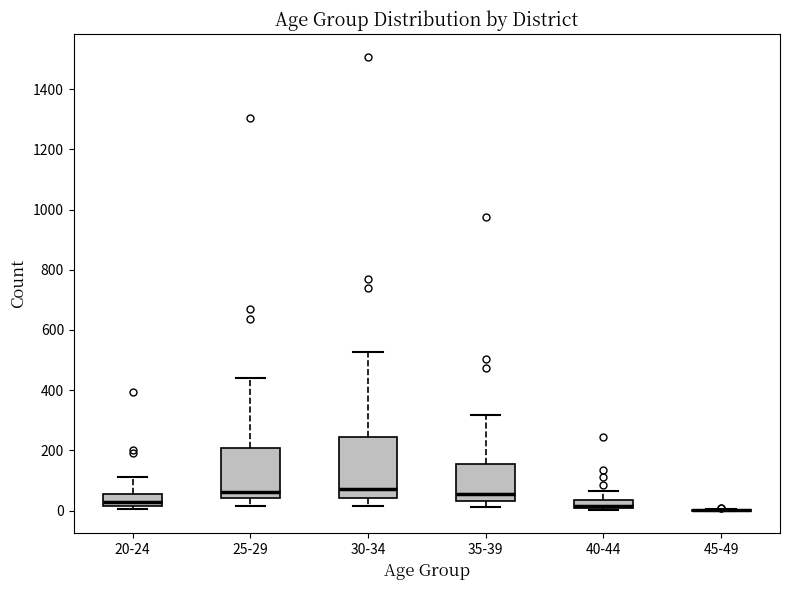

Where is the upper edge of the box for 35-39 on the y-axis? The values are not printed on the chart, so give them approximately, as read against the axis.

160